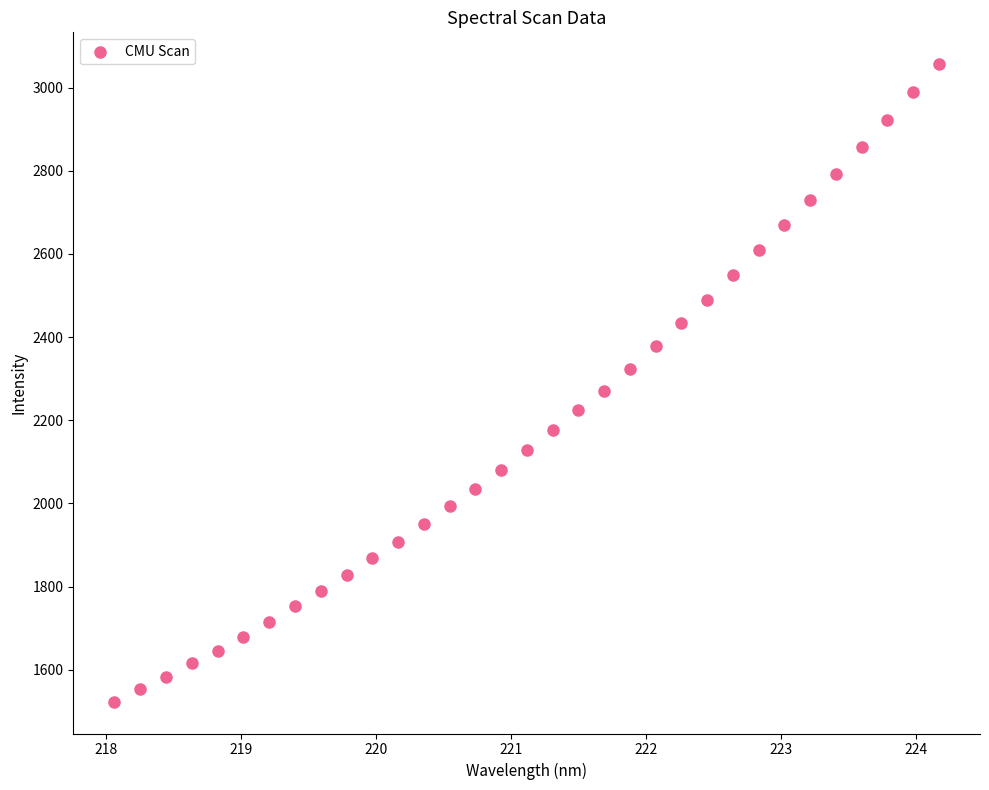

What is the range of Y values (max minus min)?

1533.1